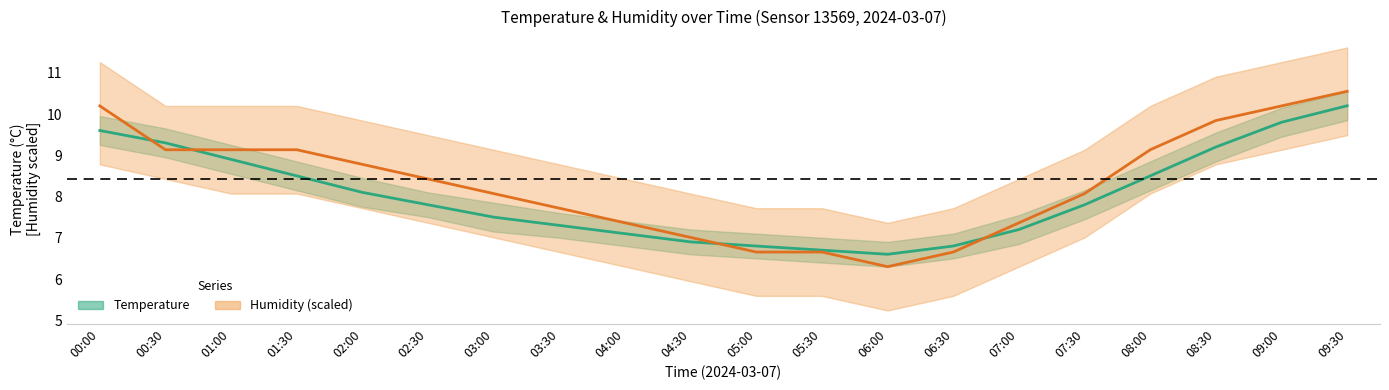

What is the average value of the Temperature (°C) series?

8.0